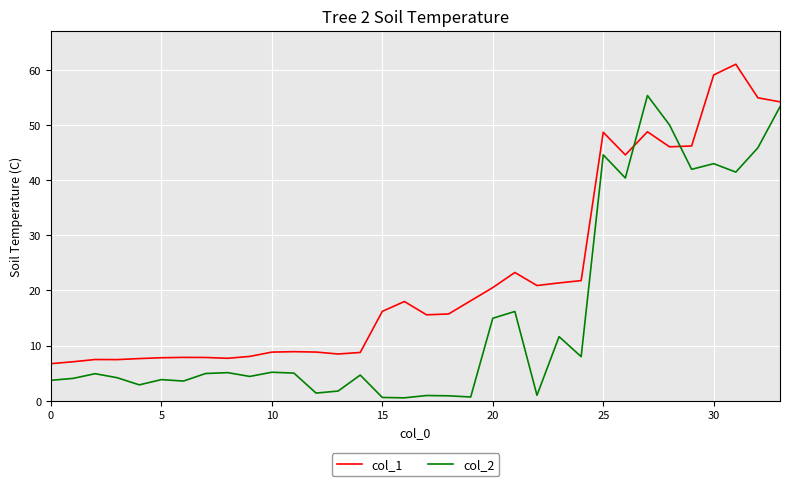

What is the difference between the maximum and minimum values in the col_2 series?

54.8